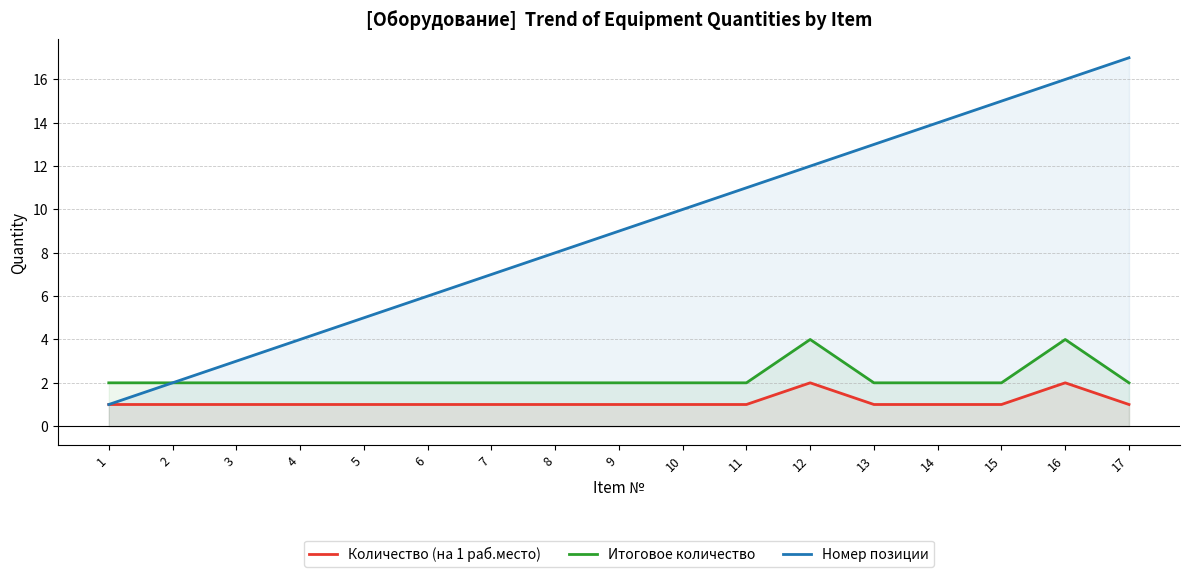

What is the difference between the maximum and minimum values in the Итоговое количество series?

2